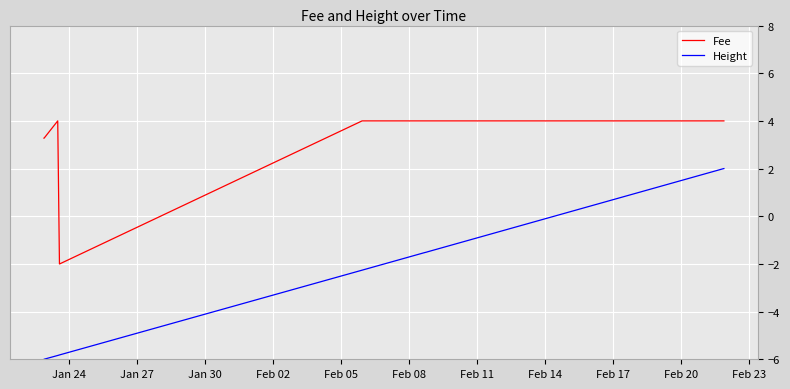

What is the value of the Height point at the 3rd from the left?

2.0